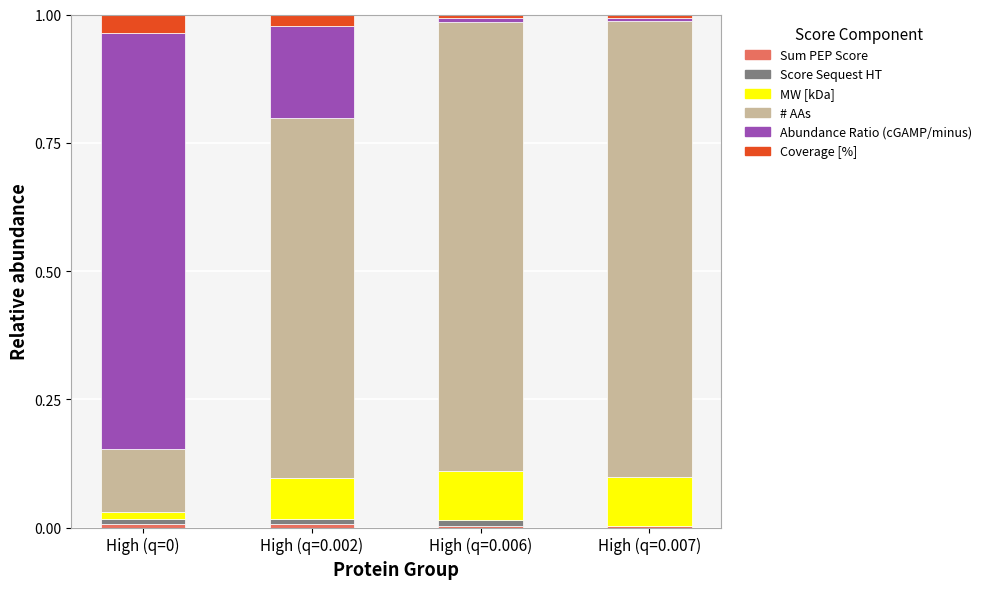

Does the chart contain stacked bars?

Yes